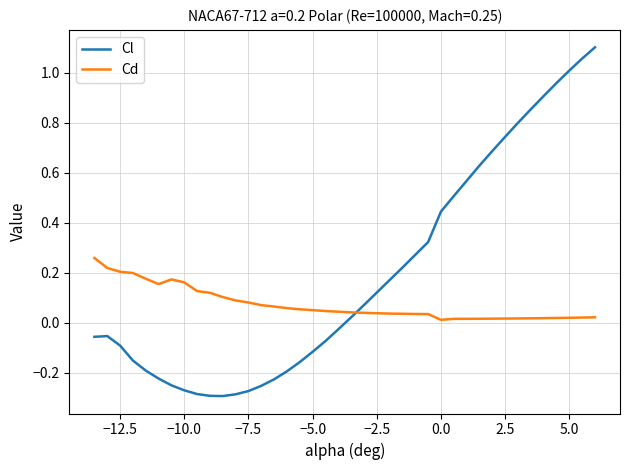

How many values in Cl are above zero?

20